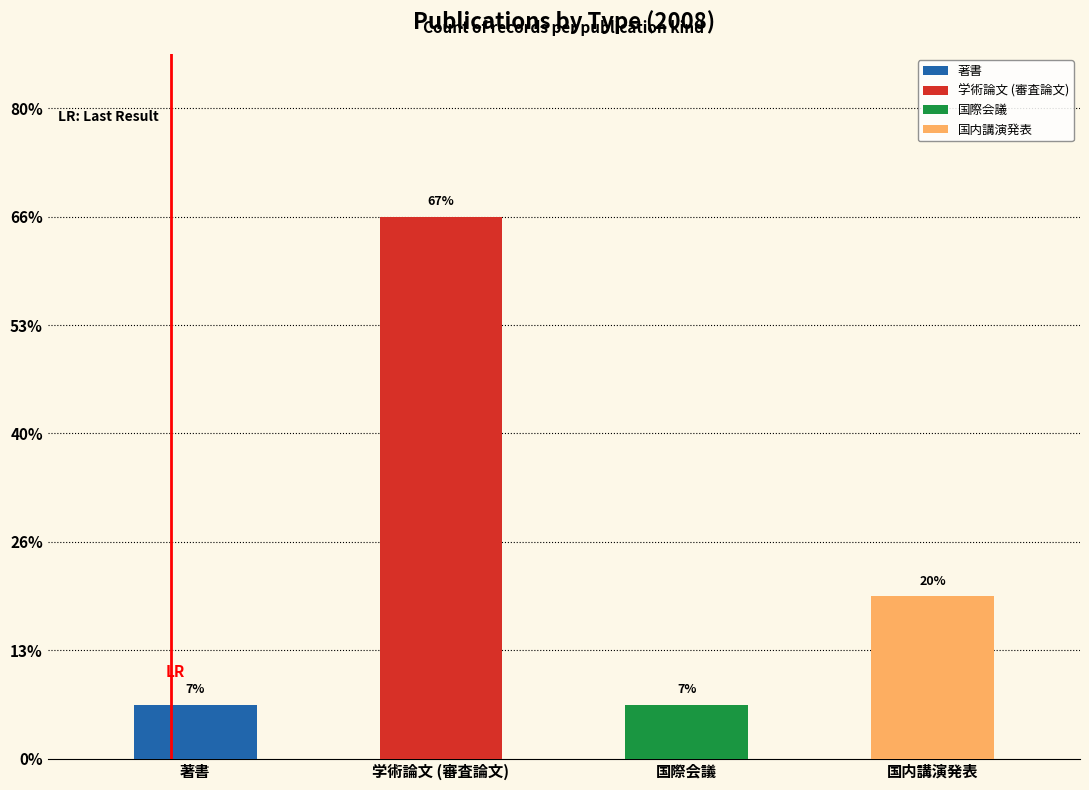

How many positive values does the 国内講演発表 series have?

1